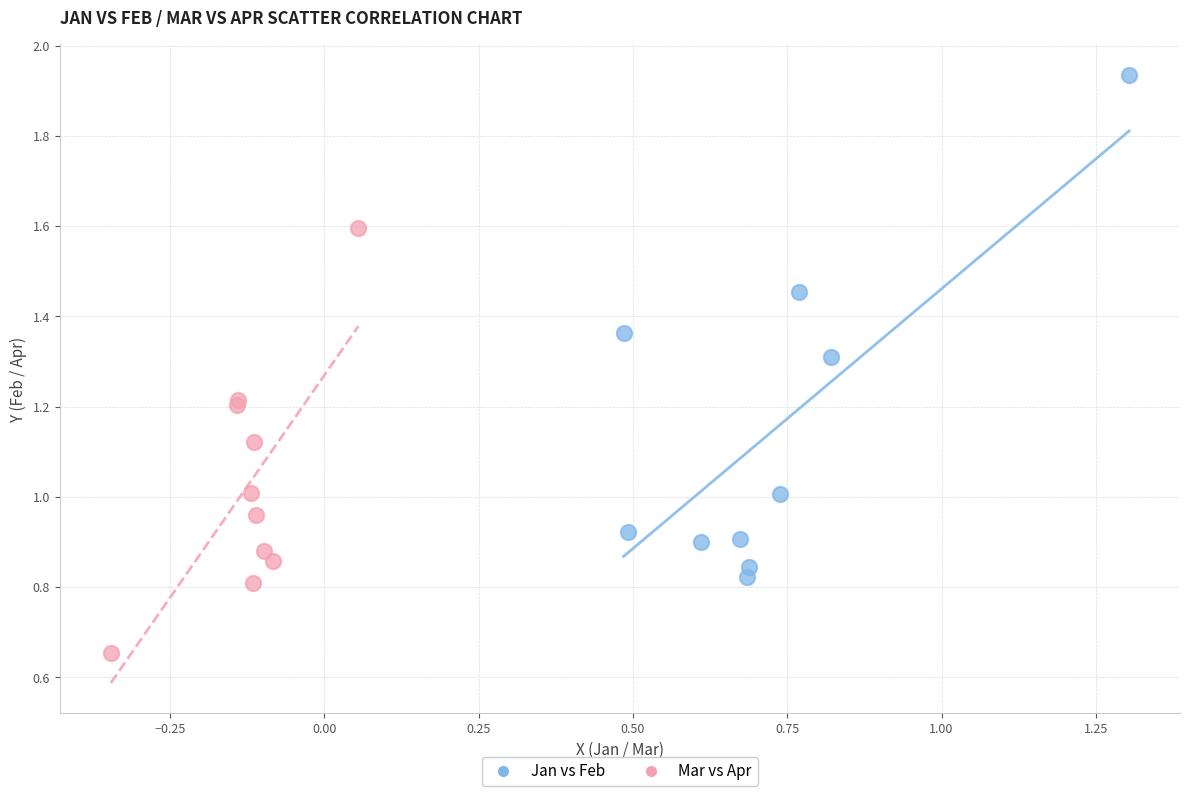

Which series contains the highest Y value?

Jan vs Feb